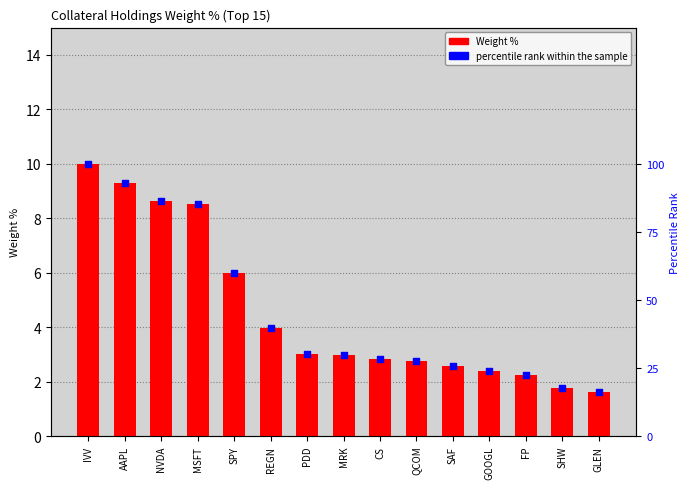

At which category is the sum across all series the highest?

IVV